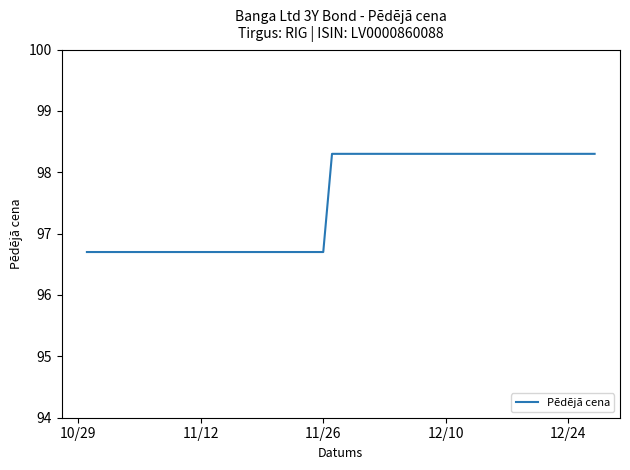

What is the smallest value displayed?

96.7